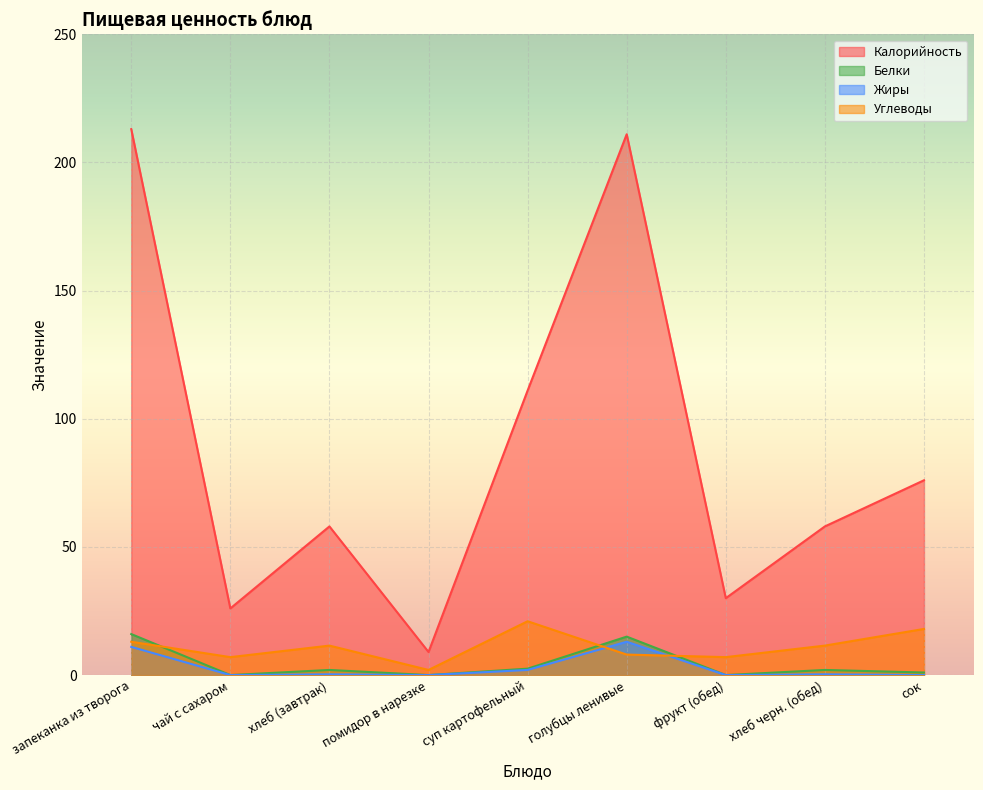

Reading right to left, extract all data points from this chart.

Калорийность: 76.0	58.0	30.0	211.0	111.0	9.0	58.0	26.0	213.0
Белки: 1.0	2.0	0.0	15.0	2.5	0.0	2.0	0.0	16.0
Жиры: 0.0	0.3	0.0	13.0	2.0	0.0	0.3	0.0	11.0
Углеводы: 18.0	11.5	7.0	8.0	21.0	2.0	11.5	7.0	13.0